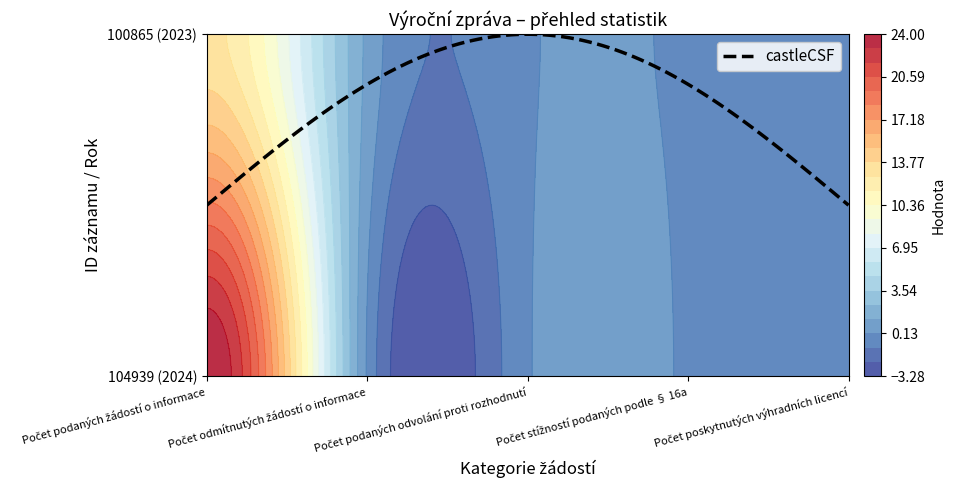

Reading left to right, extract all data points from this chart.

104939: Počet podaných žádostí o informace=24	Počet odmítnutých žádostí o informace=0	Počet podaných odvolání proti rozhodnutí=0	Počet stížností podaných podle § 16a=0	Počet poskytnutých výhradních licencí=0
100865: Počet podaných žádostí o informace=13	Počet odmítnutých žádostí o informace=1	Počet podaných odvolání proti rozhodnutí=0	Počet stížností podaných podle § 16a=0	Počet poskytnutých výhradních licencí=0